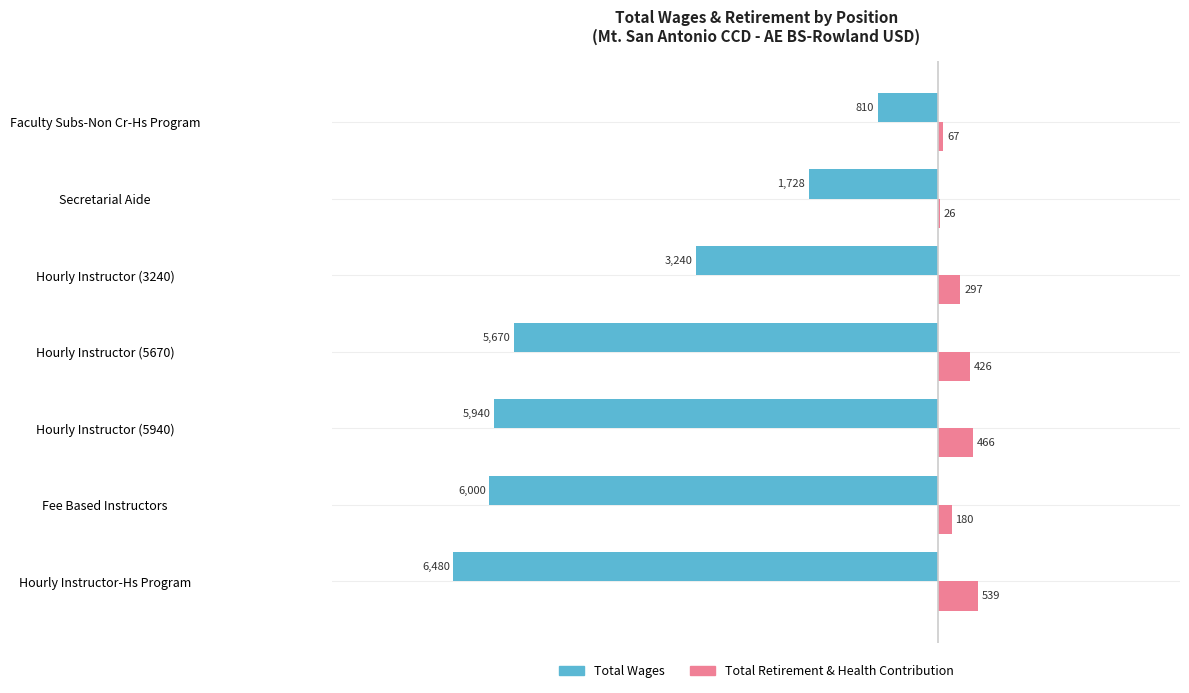

Which series changed the most between Fee Based Instructors and Secretarial Aide?

Total Wages